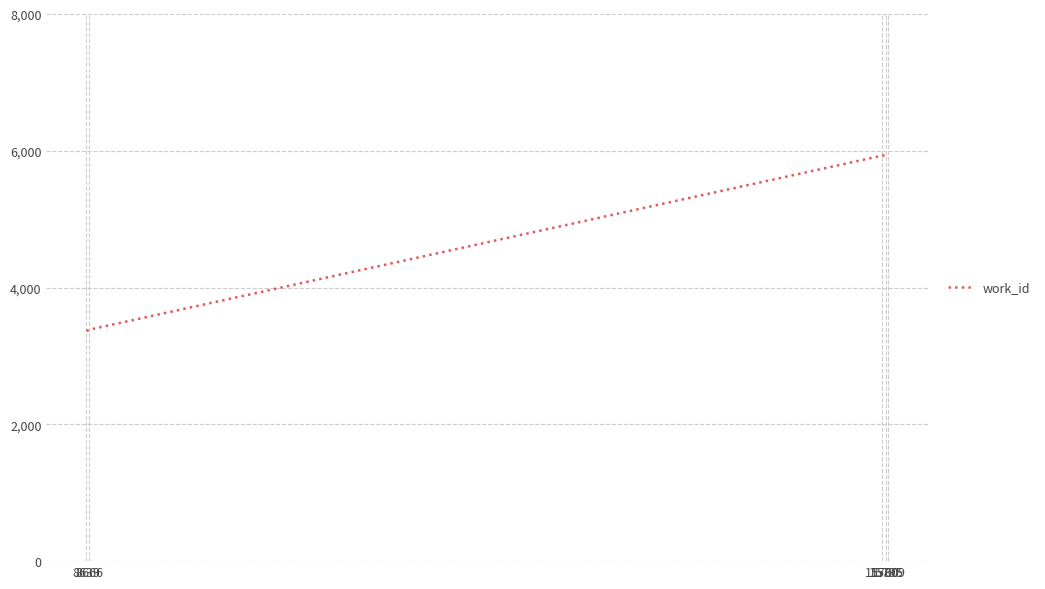

How many values are below 5930?

2